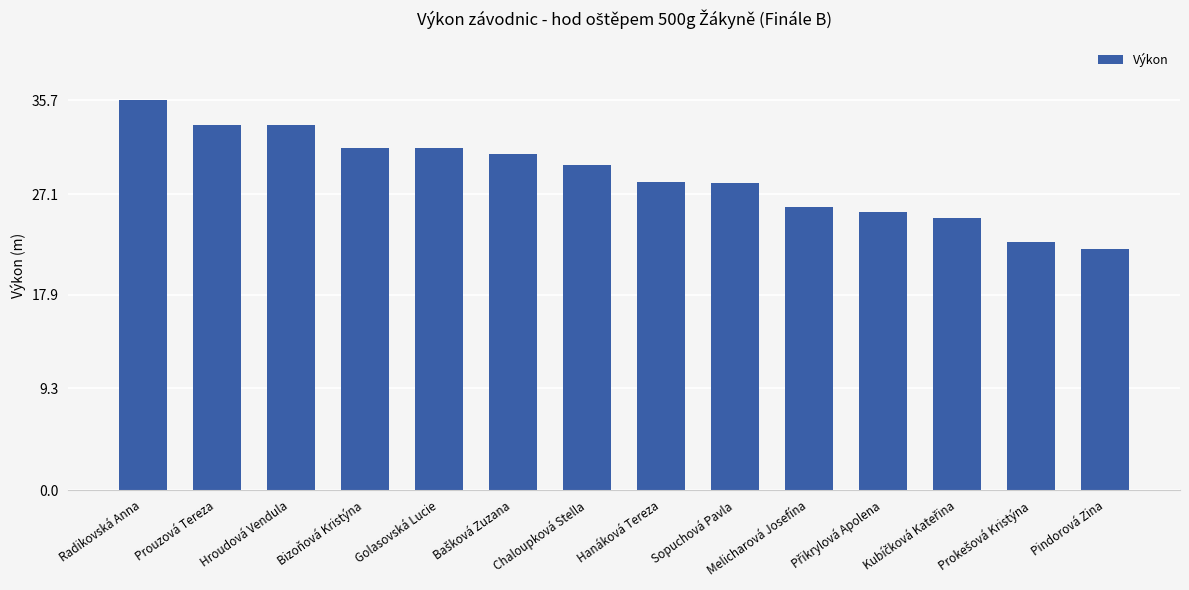

At which label does the data first exceed 29?

Radikovská Anna